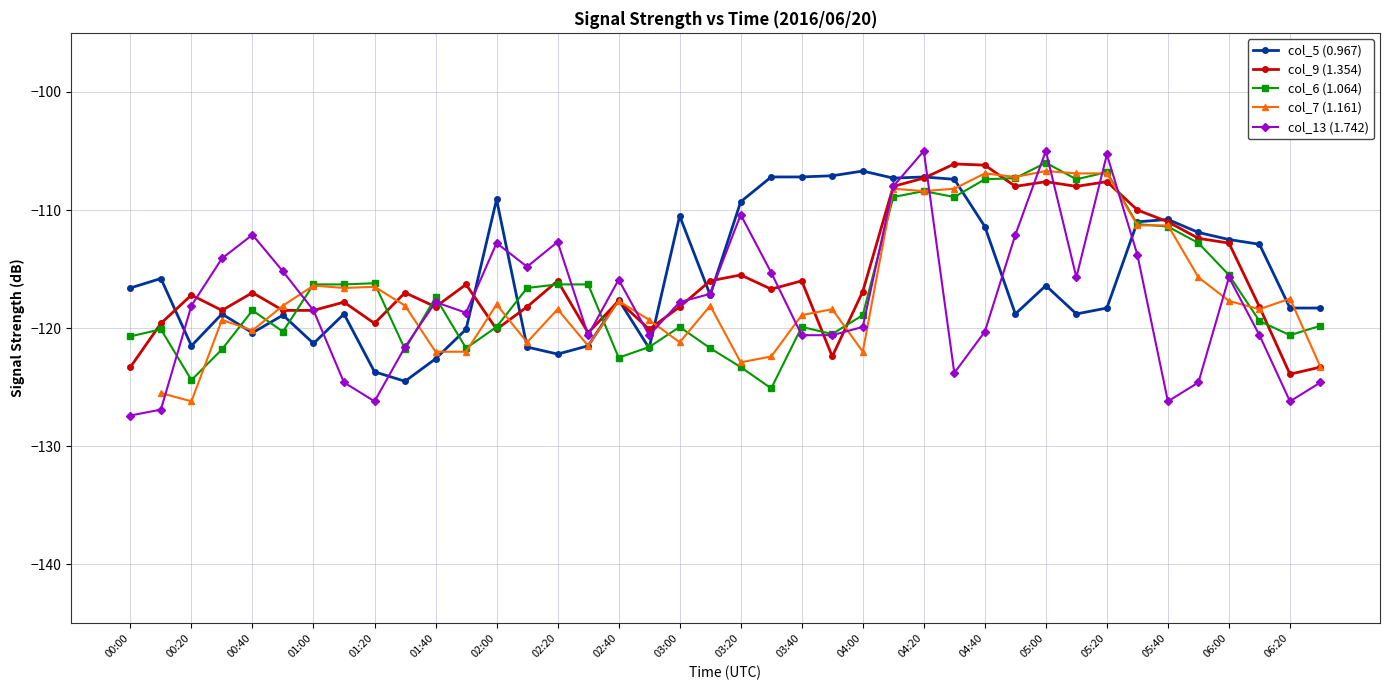

The value of col_13 (1.742) at 00:20 is -75.1. True or false?

False